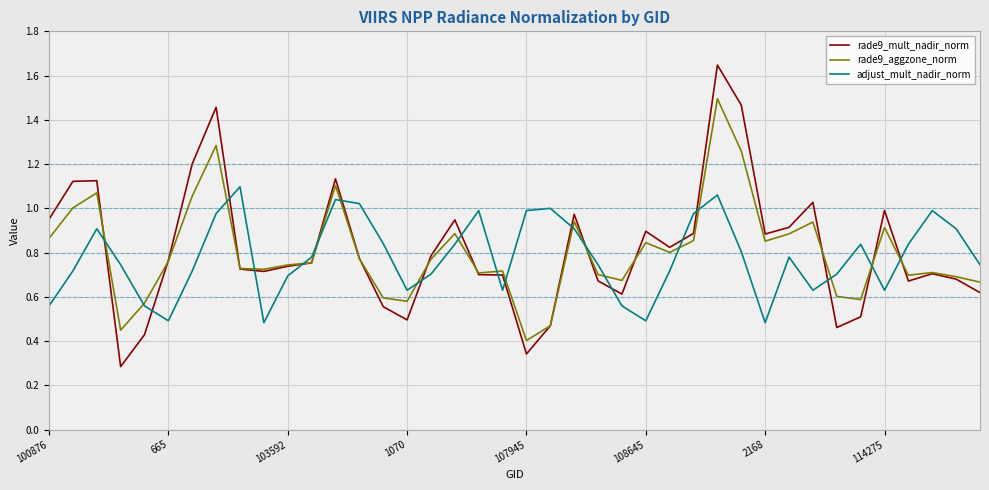

Which series has the largest range (max minus min)?

rade9_mult_nadir_norm